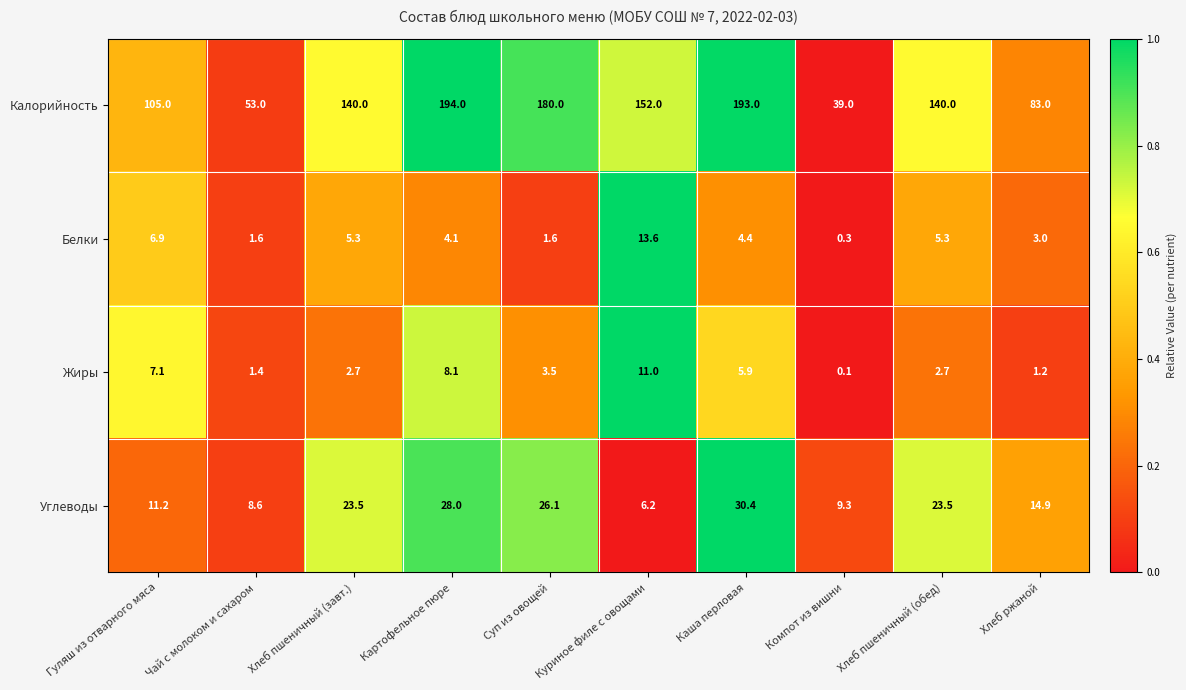

At Чай с молоком и сахаром, list the series in order from smallest to largest.

Жиры, Белки, Углеводы, Калорийность